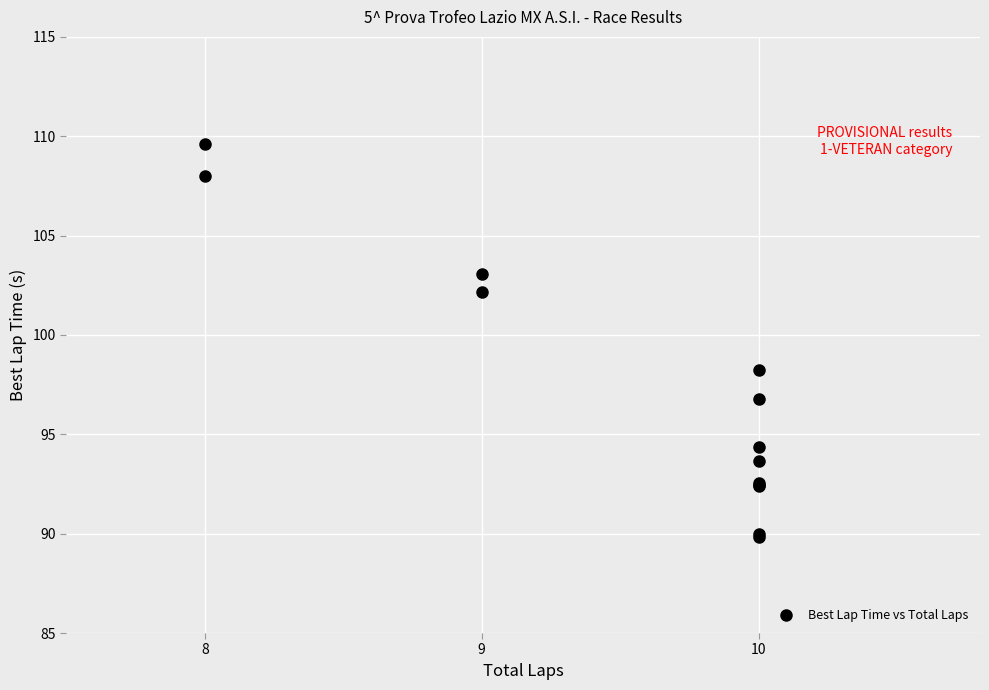

What Y value in the scatter plot is closest to 99?

98.3